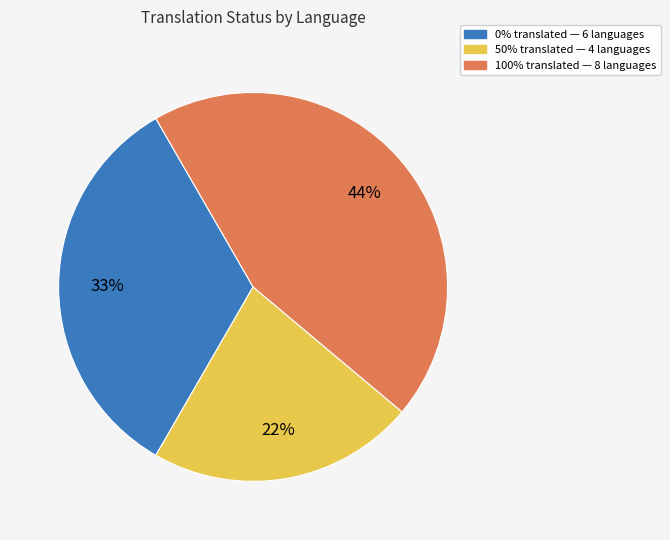

How many slices are in this pie chart?

3